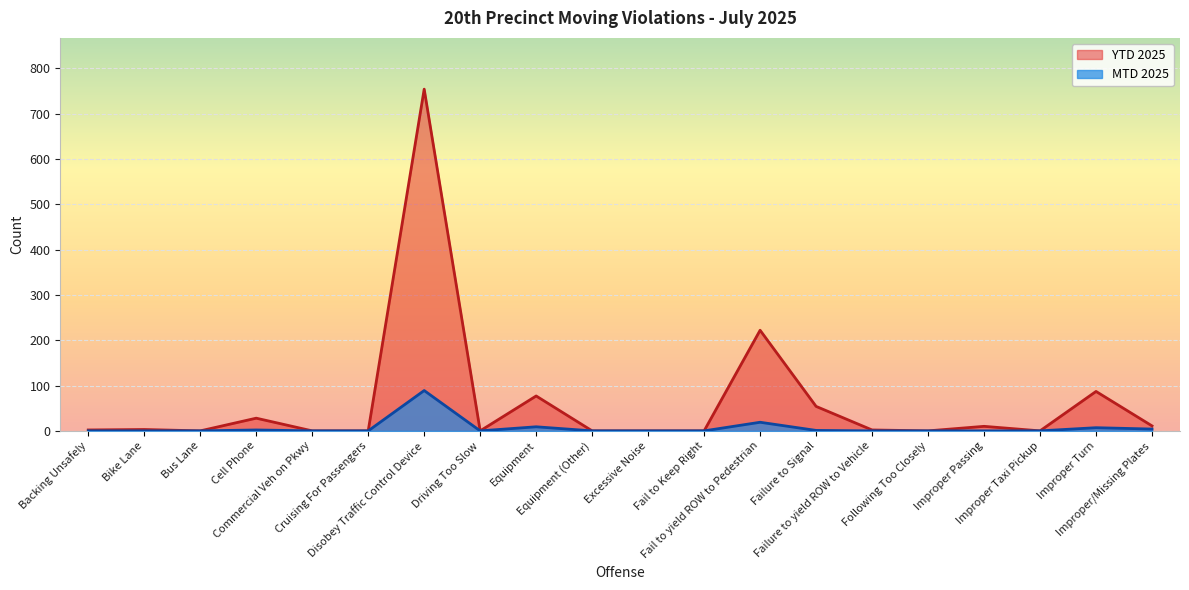

What is the label of the 3rd point from the right?

Improper Taxi Pickup